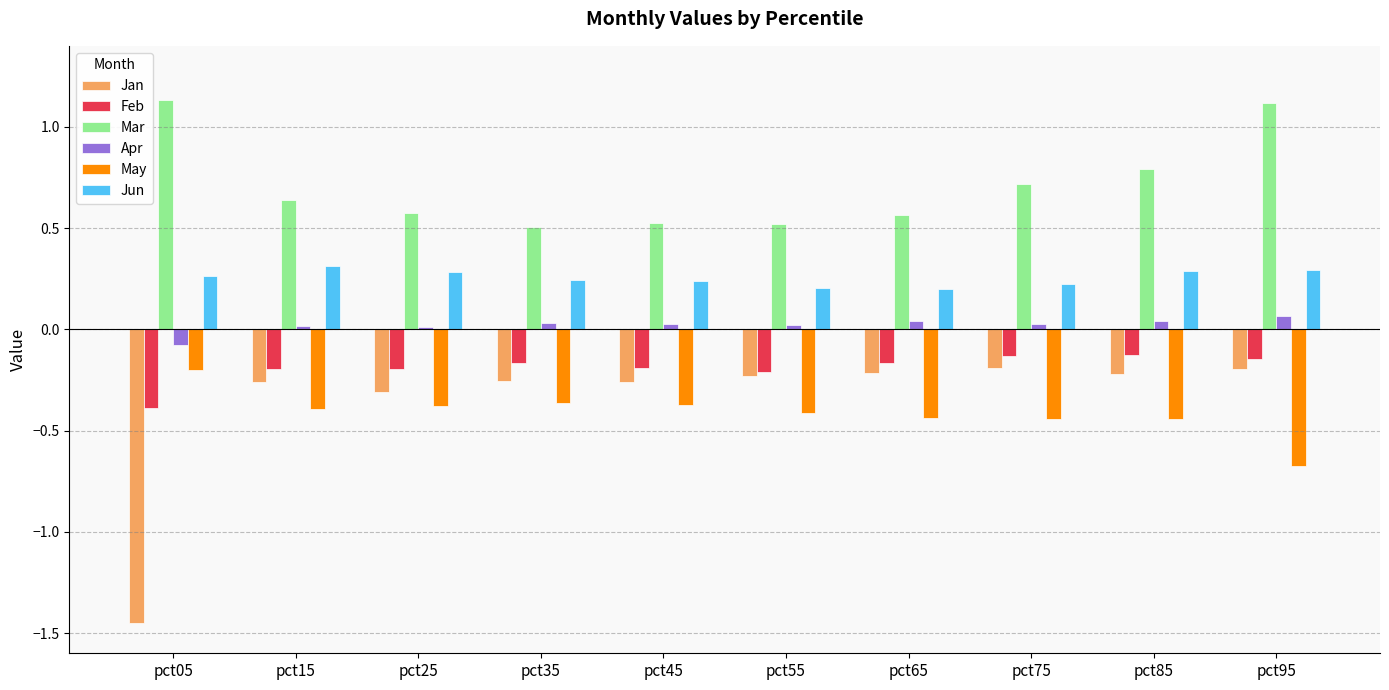

How many values in Apr are below zero?

1